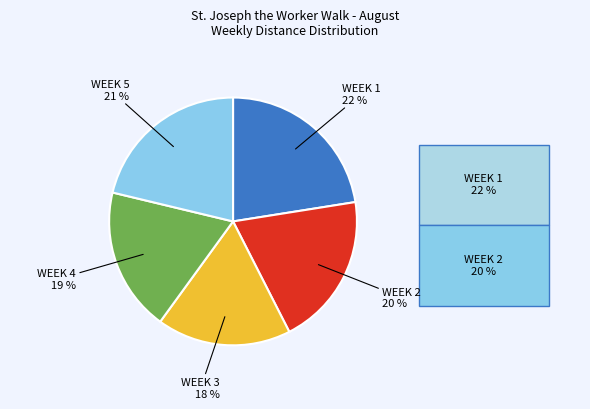

To the nearest percent, what is the average slice percentage?

20%